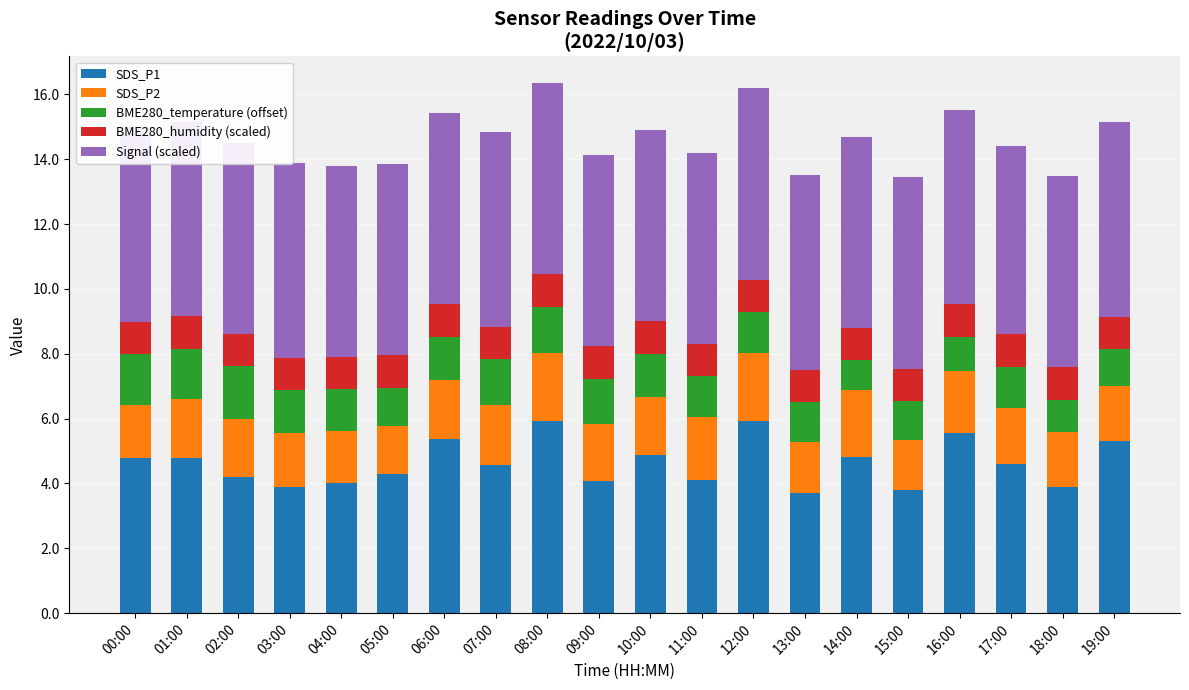

What is the sum of the SDS_P1 values at 15:00 and 19:00?

9.1